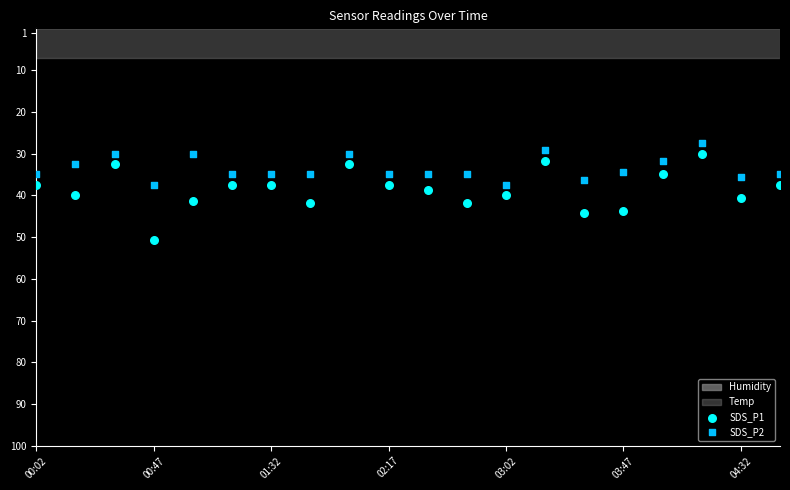

Which series contains the highest Y value?

SDS_P1